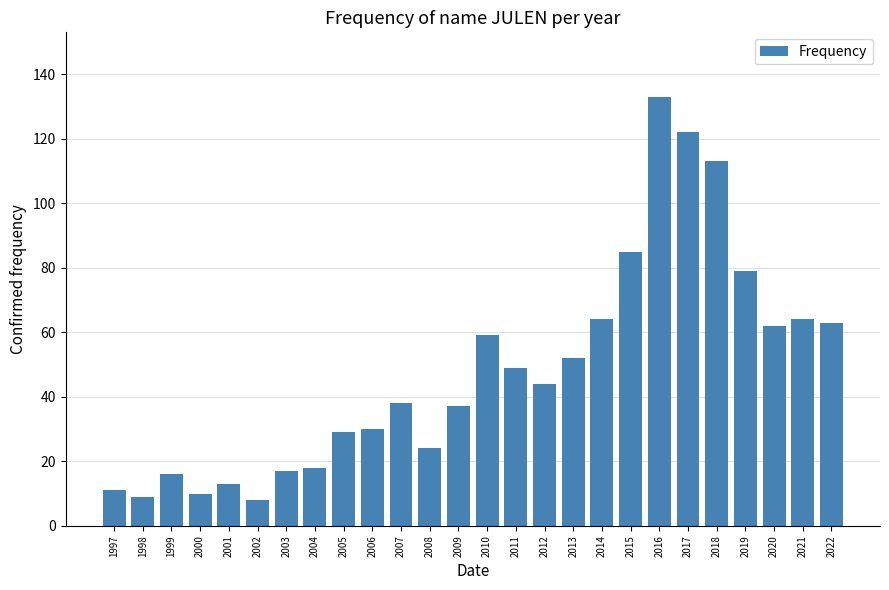

Reading right to left, extract all data points from this chart.

2022=63	2021=64	2020=62	2019=79	2018=113	2017=122	2016=133	2015=85	2014=64	2013=52	2012=44	2011=49	2010=59	2009=37	2008=24	2007=38	2006=30	2005=29	2004=18	2003=17	2002=8	2001=13	2000=10	1999=16	1998=9	1997=11